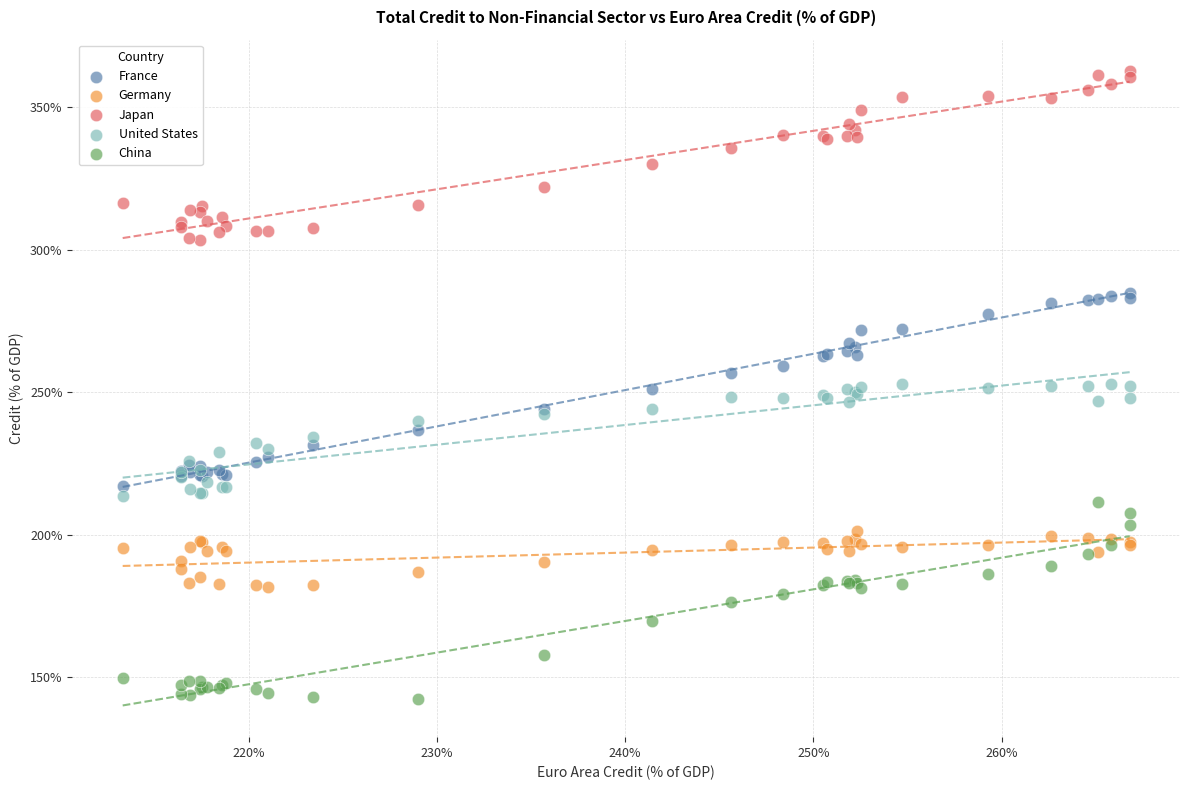

Which series reaches the maximum Y coordinate?

Japan